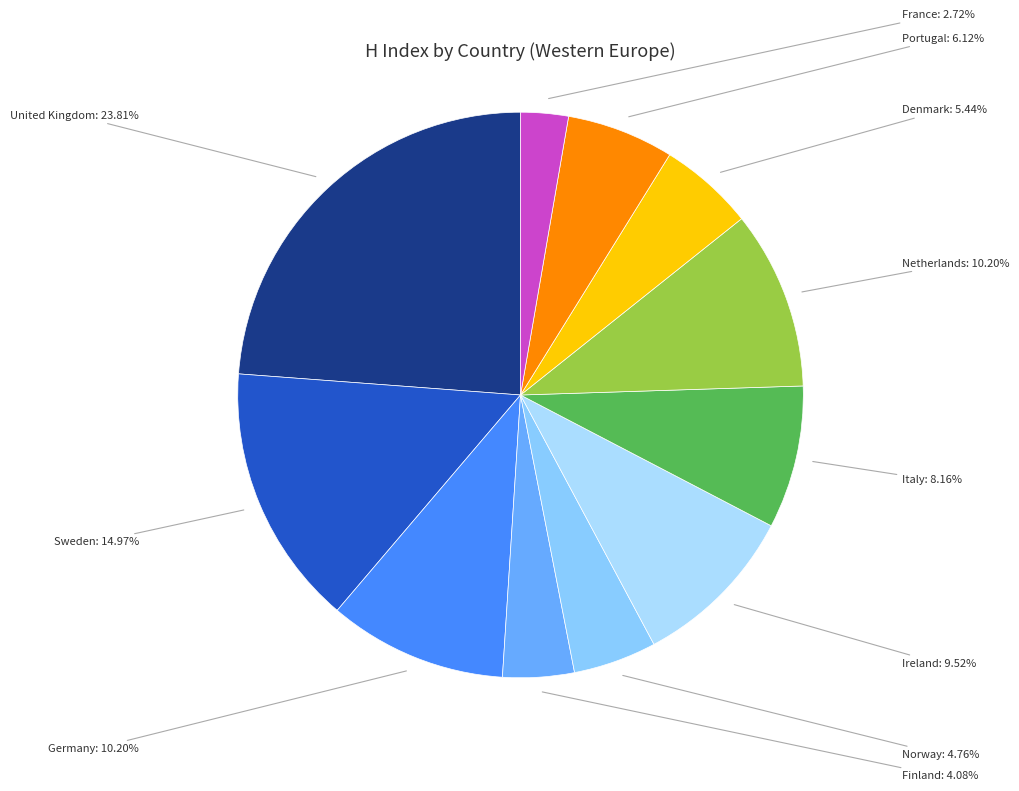

To the nearest percent, what is the difference between the largest and smallest slice percentages?

21%